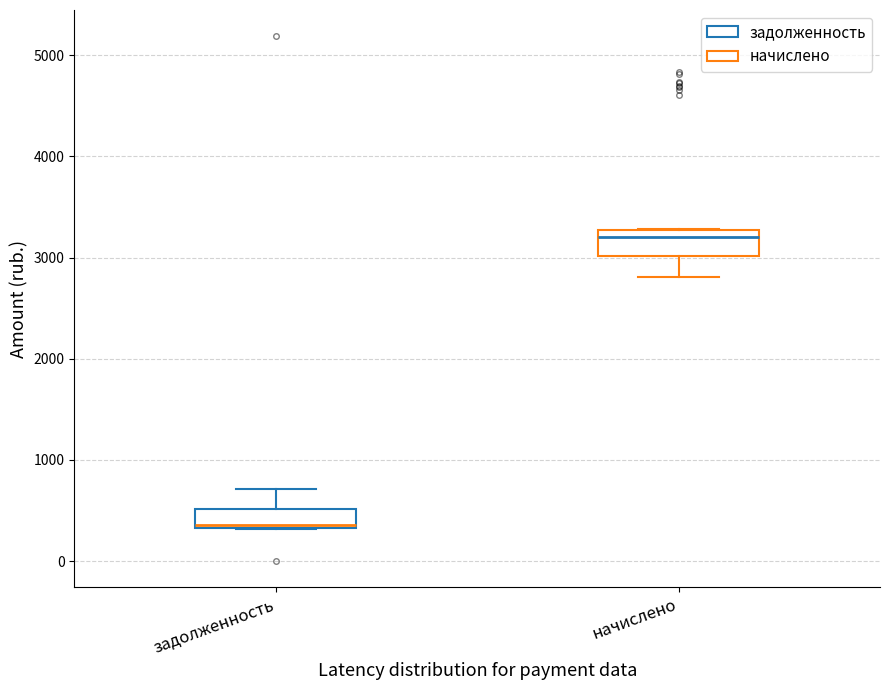

Reading left to right, transcribe this box plot: for each box, give where its median line is, the range the box spans, and where its two whiskers end, as read against the y-axis. The values are not printed on the chart, so give them approximately, as read against the axis.

задолженность: median 400, box 300 to 500, whiskers 300 to 700
начислено: median 3200, box 3000 to 3300, whiskers 2800 to 3300